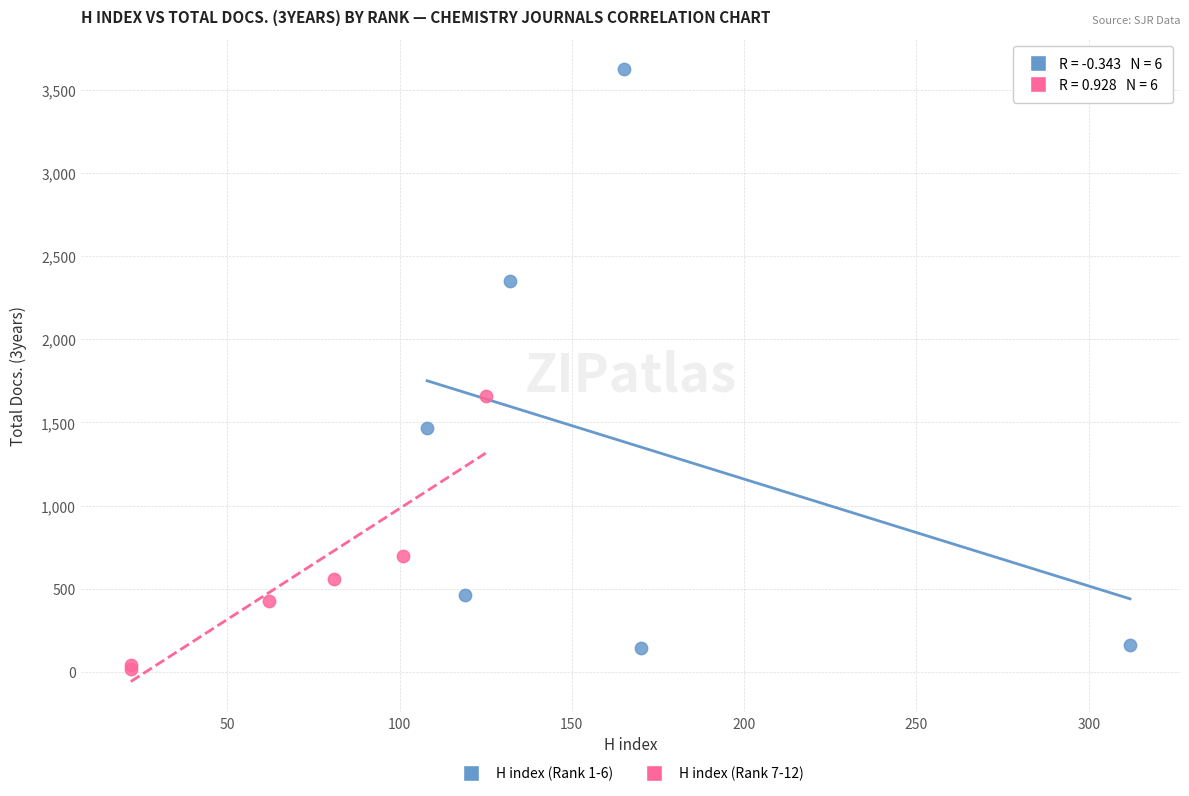

Which series has the largest Y range (max minus min)?

H index (Rank 1-6)